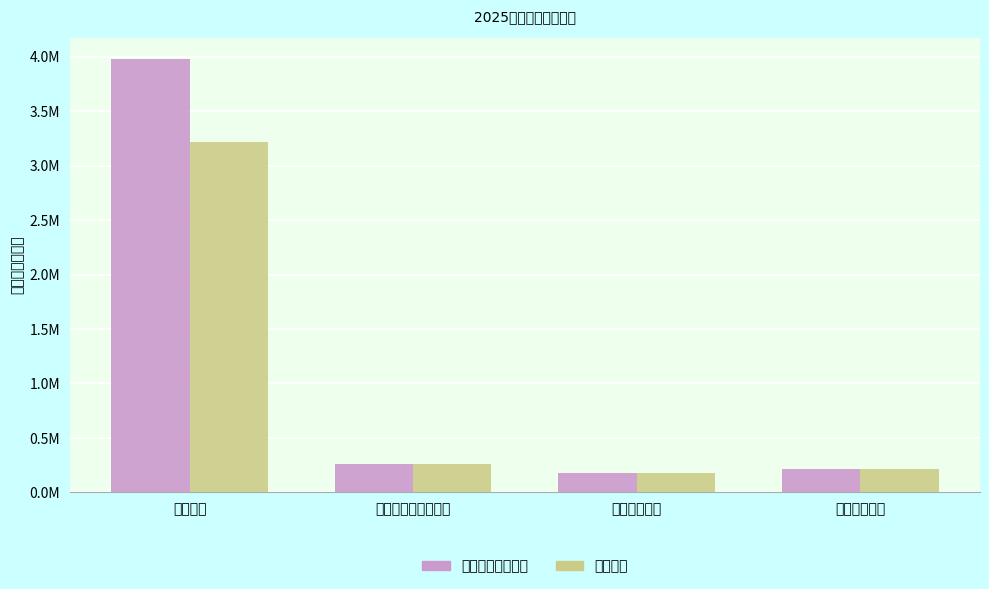

What are all the series names shown in the legend?

一般公共预算小计, 基本支出